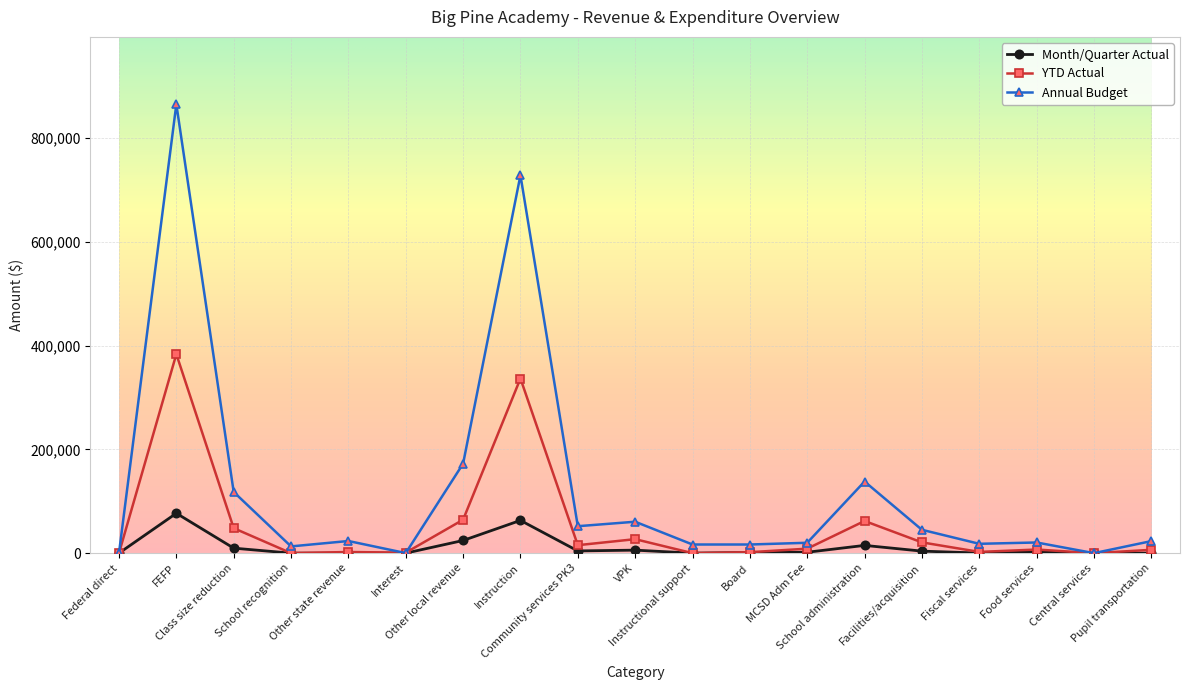

What is the maximum value shown in the chart?

865561.0